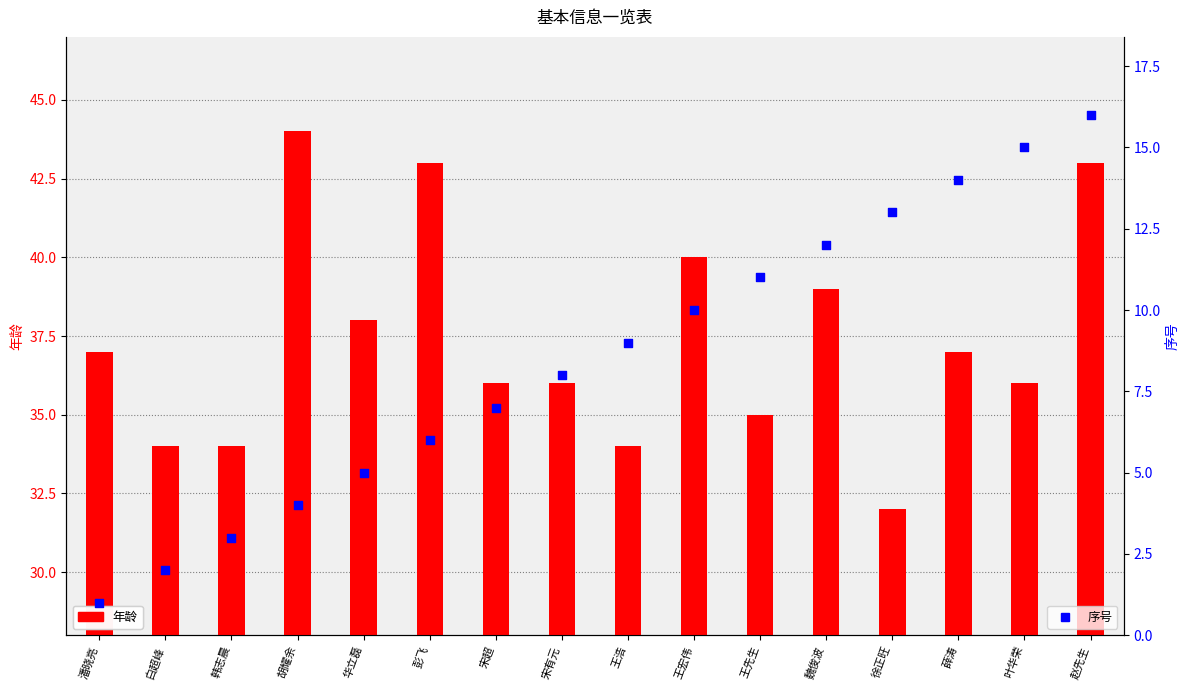

At how many categories does at least one series exceed 35?

11